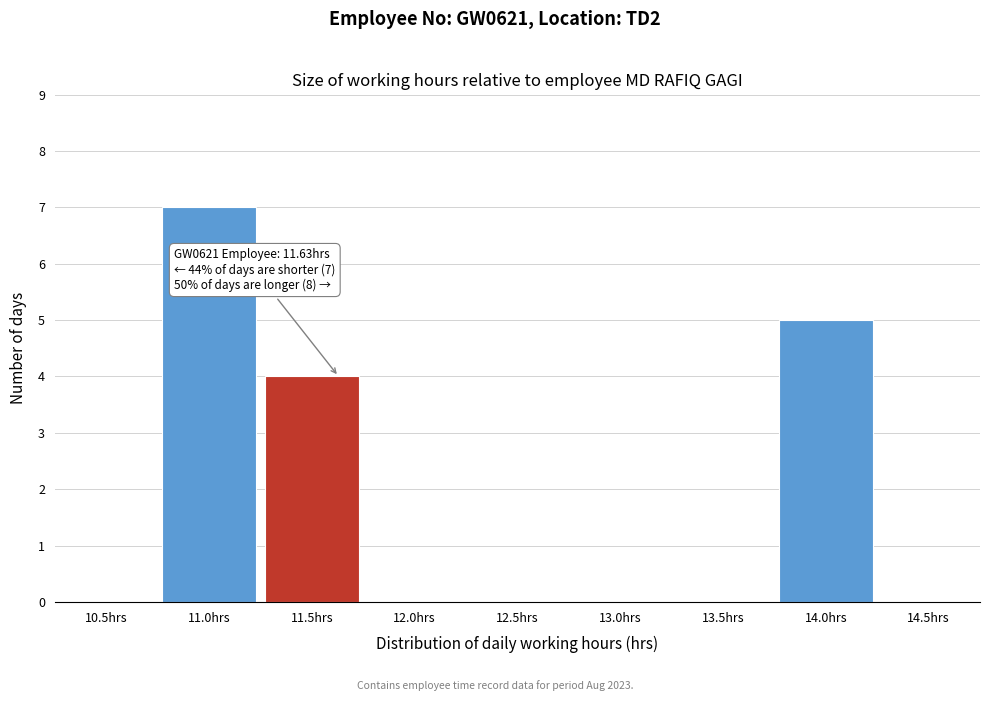

What is the sum of all values?

16